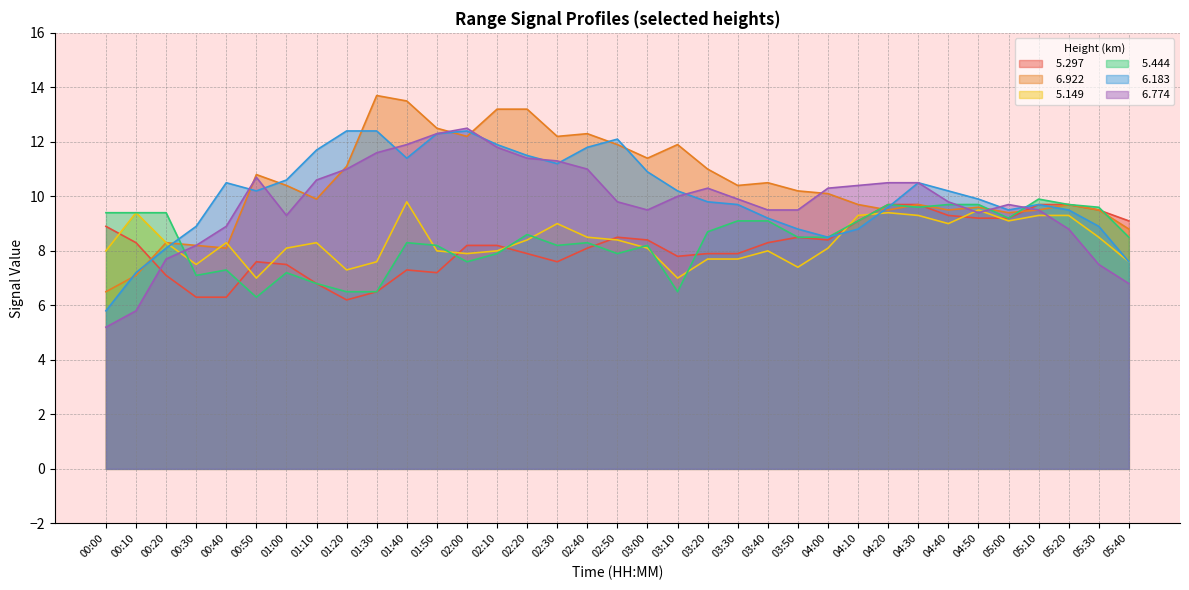

The value of   6.774 at 03:50 is 4.0. True or false?

False